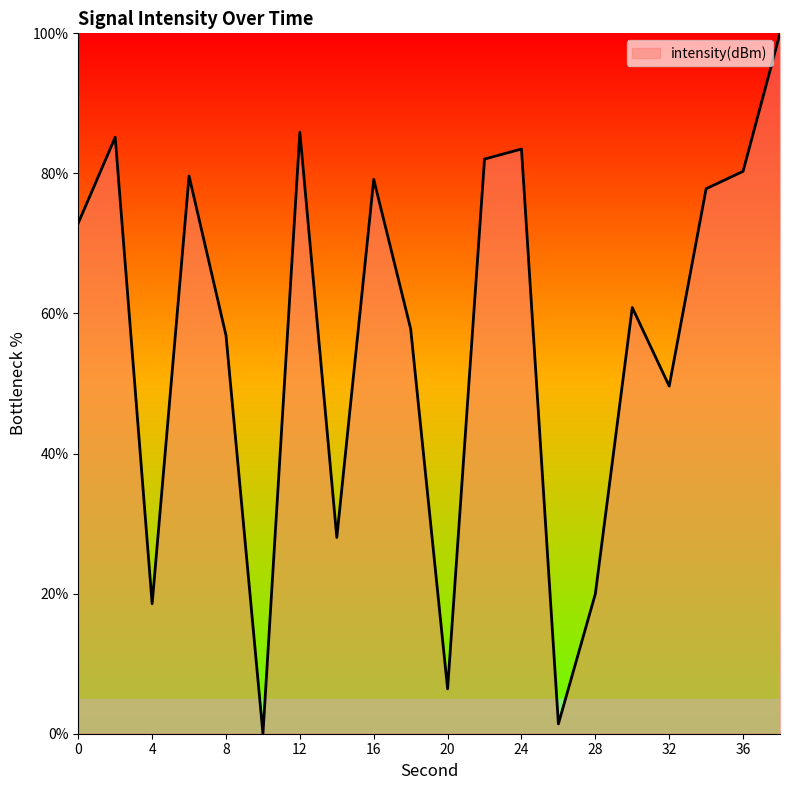

True or false: the data has more than 2 interior local peaks.

True